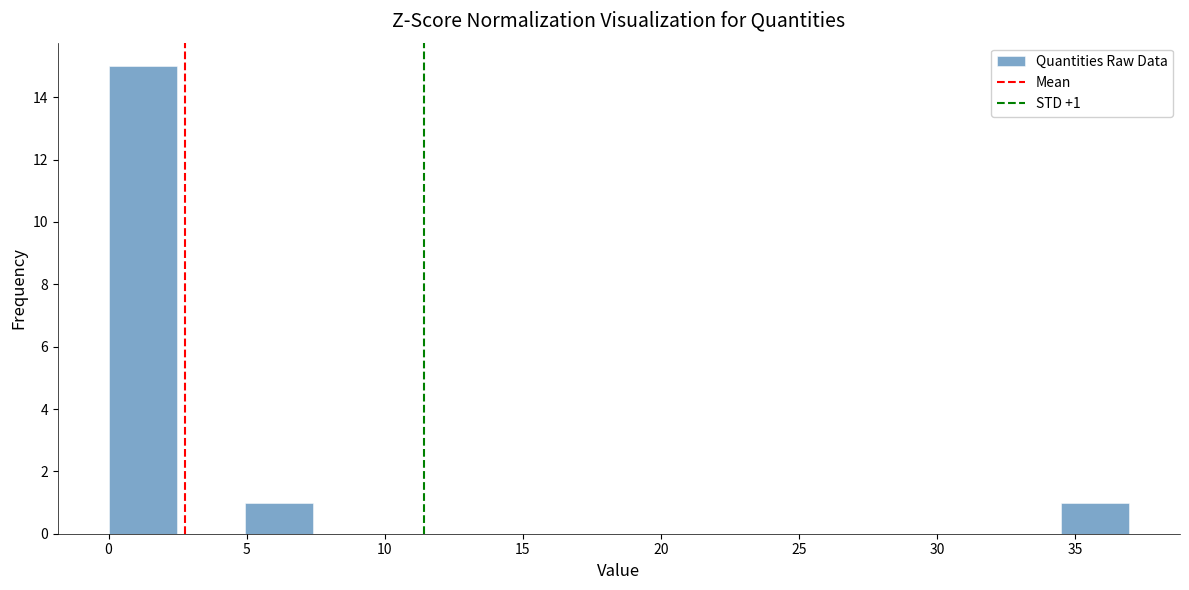

Over which range of the x-axis is the bar tallest?

0.0 to 2.5